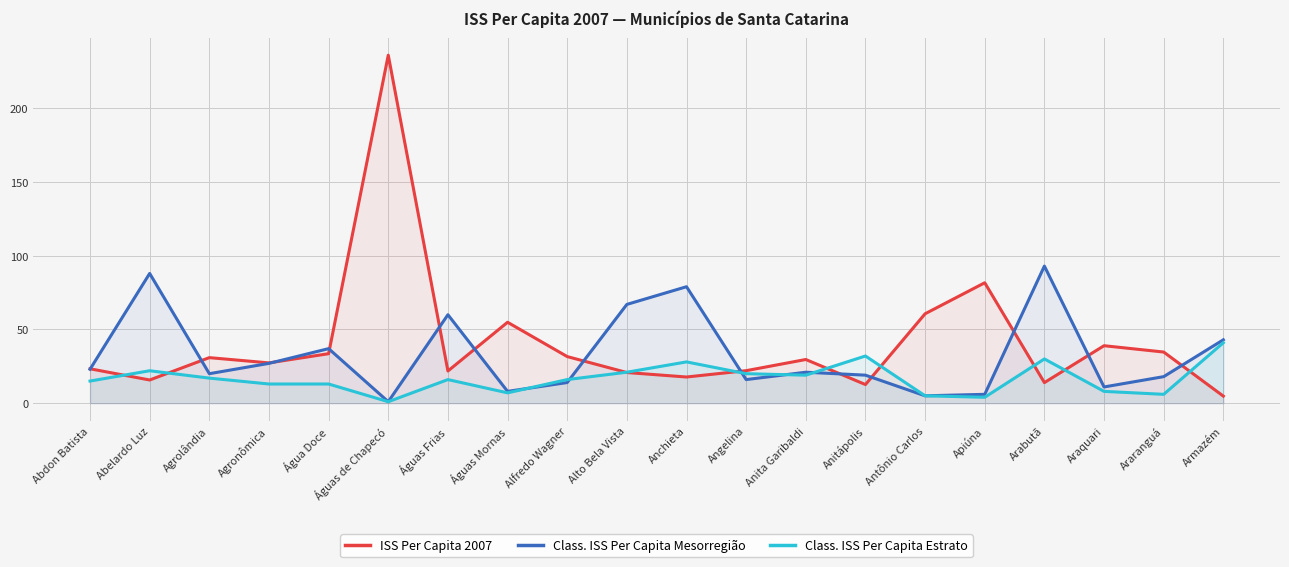

The ISS Per Capita 2007 series shows 34.0 at Angelina. True or false?

False